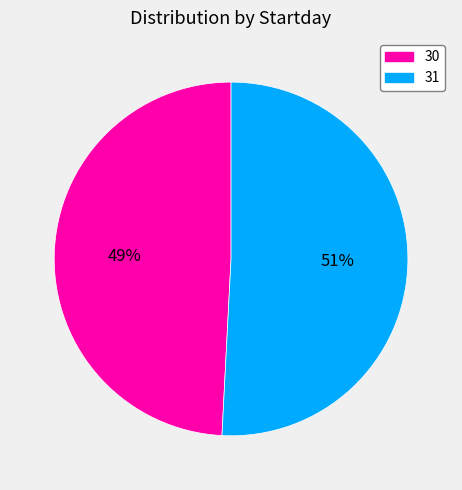

Do 31 and 30 together represent more than half of the pie?

Yes